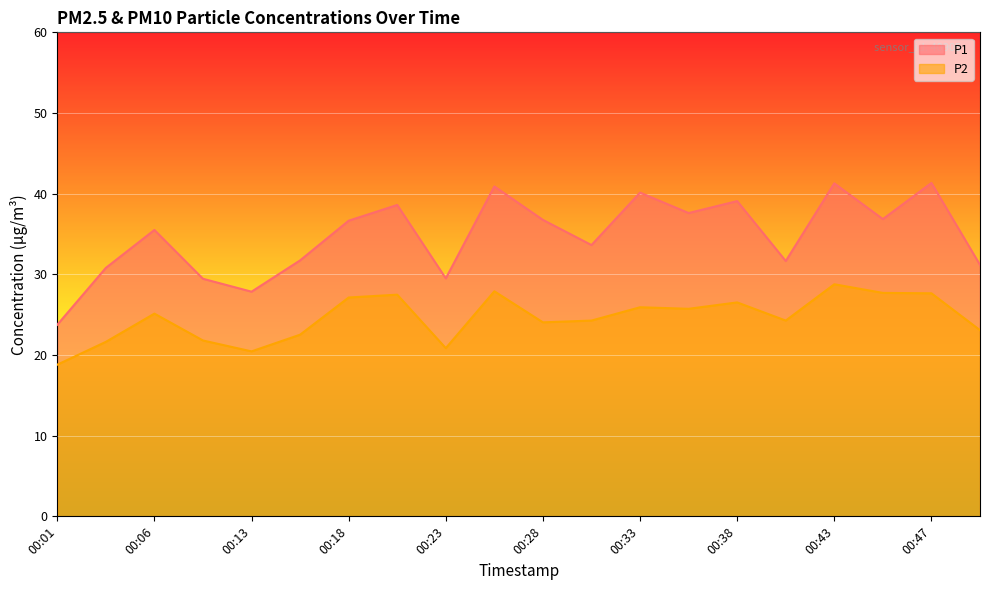

List the series in order of their overall mean, lowest first.

P2, P1